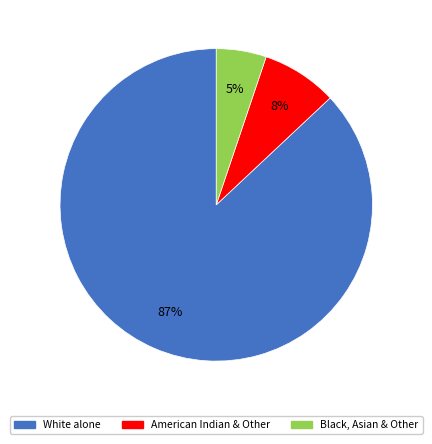

Is there any slice that represents more than half of the pie?

Yes